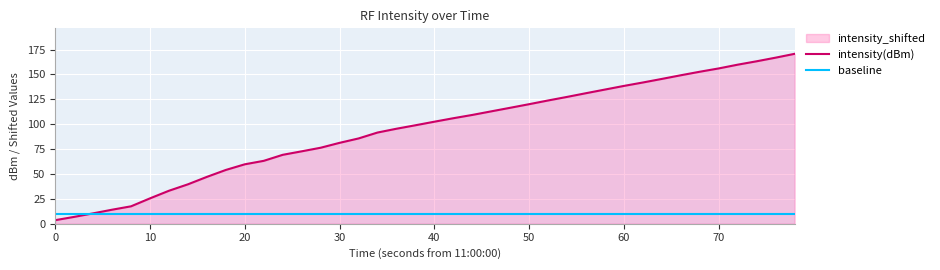

Reading right to left, list all the values displayed in this chart.

intensity(dBm): 170.7	166.9	163.2	159.8	156.0	152.7	149.2	145.5	141.9	138.5	134.8	131.1	127.4	123.8	120.1	116.5	112.9	109.3	106.0	102.5	98.9	95.4	91.6	85.7	81.3	76.3	72.7	69.2	63.2	59.7	54.0	47.0	39.6	33.1	25.5	17.5	14.1	10.4	6.9	3.5
baseline: 10.0	10.0	10.0	10.0	10.0	10.0	10.0	10.0	10.0	10.0	10.0	10.0	10.0	10.0	10.0	10.0	10.0	10.0	10.0	10.0	10.0	10.0	10.0	10.0	10.0	10.0	10.0	10.0	10.0	10.0	10.0	10.0	10.0	10.0	10.0	10.0	10.0	10.0	10.0	10.0